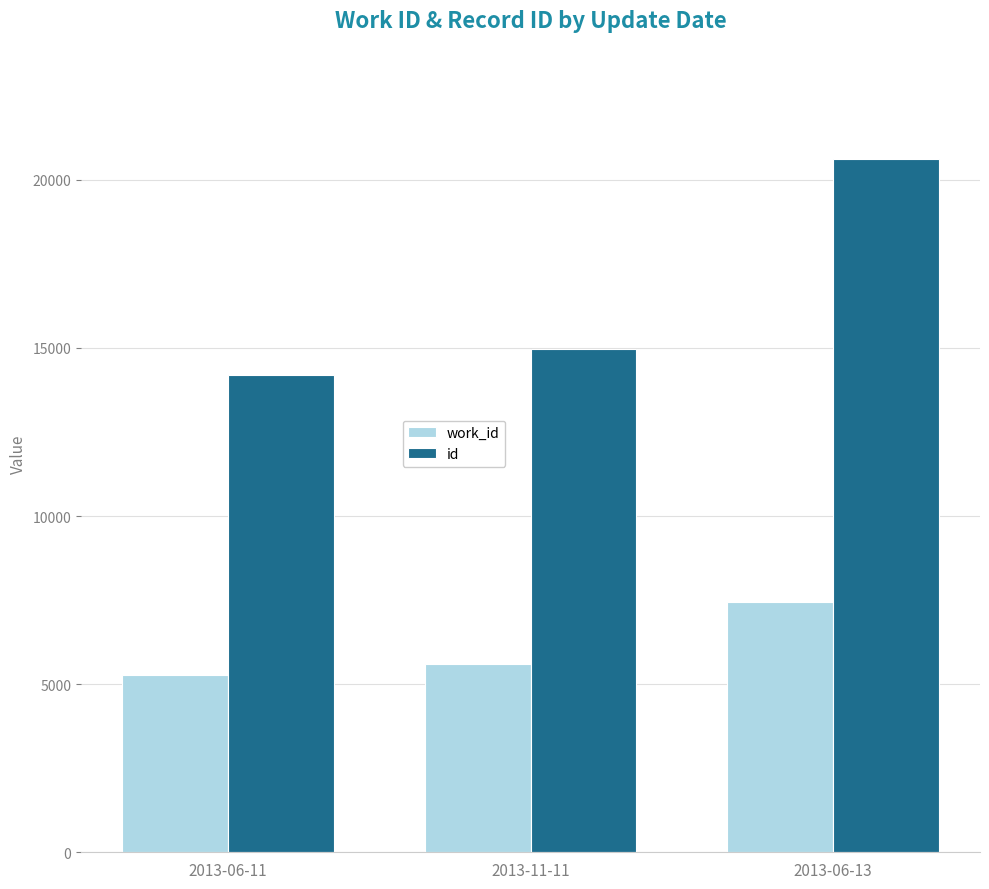

Reading left to right, list all the values displayed in this chart.

work_id: 5270	5598	7432
id: 14187	14964	20623